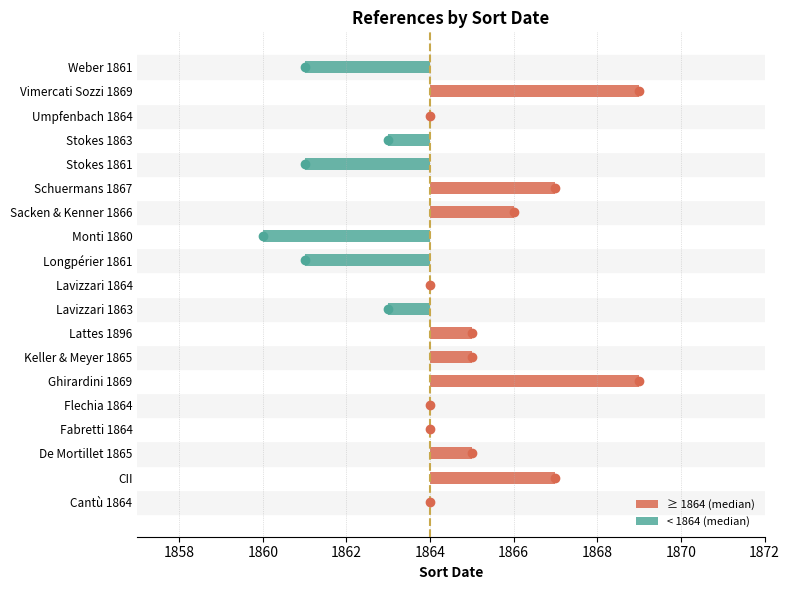

The chart shows a value of 439 at Lattes 1896. True or false?

False